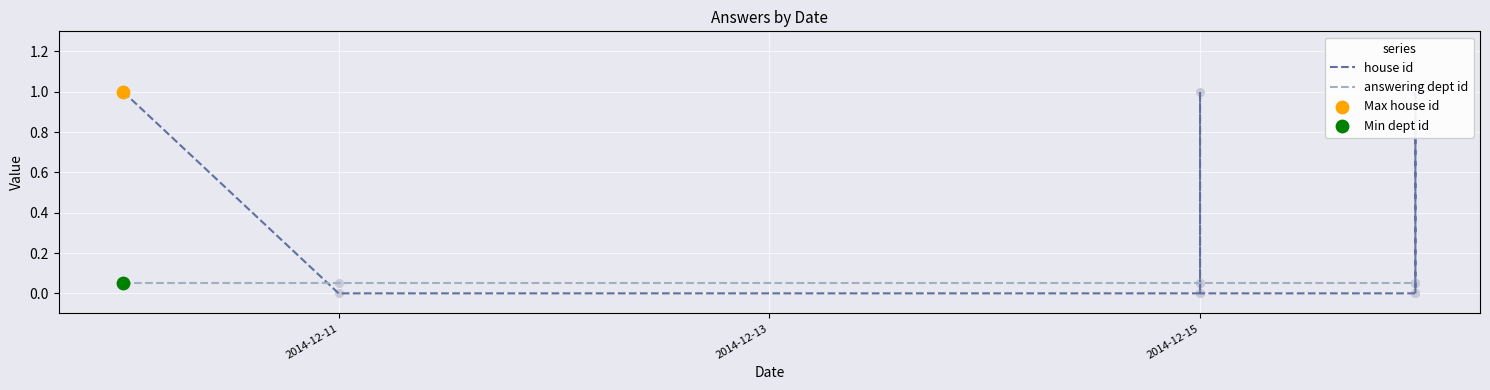

Is the value of house id at 6 greater than the value of answering dept id at 2014-12-11?

No